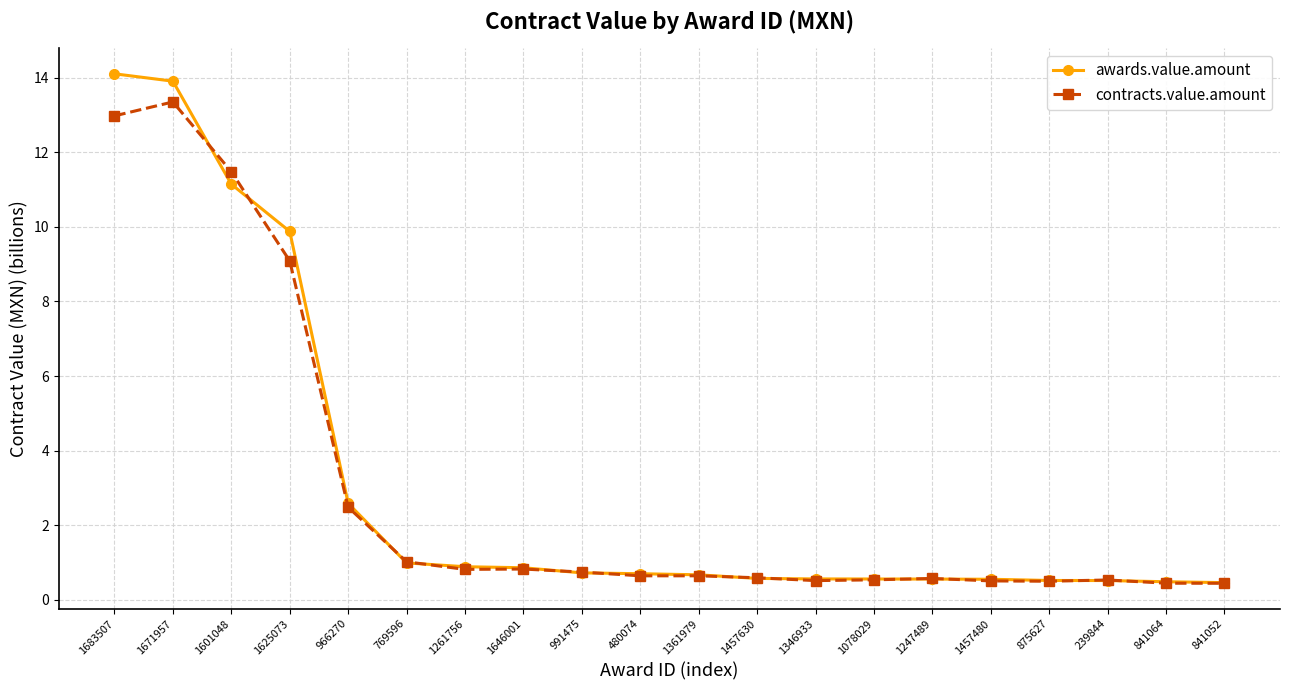

At which label is awards.value.amount closest to 7?

1625073